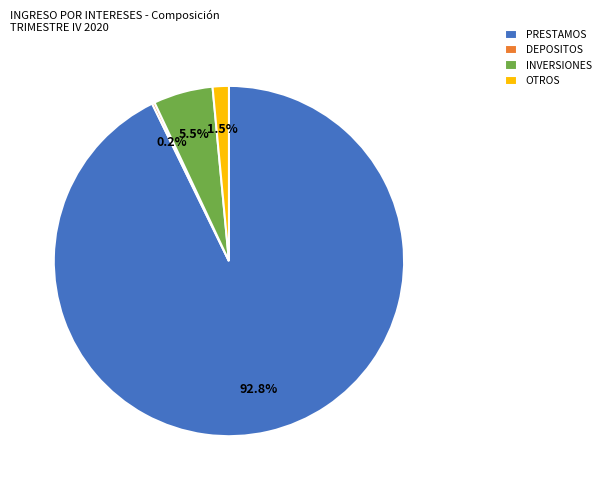

Which has a higher value, OTROS or INVERSIONES?

INVERSIONES